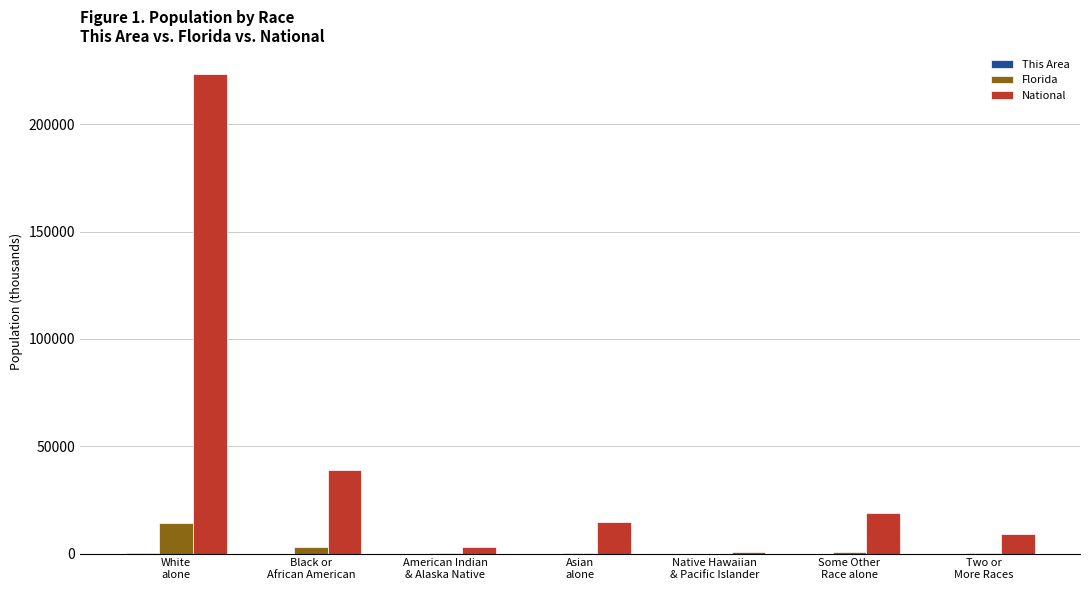

Count the number of data series in this chart.

3